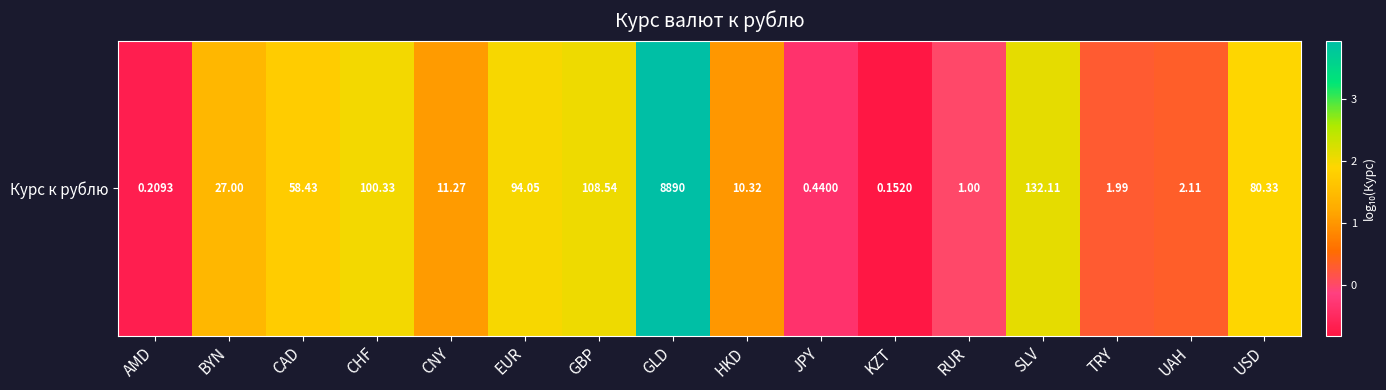

List the labels in order of value, smallest first.

KZT, AMD, JPY, RUR, TRY, UAH, HKD, CNY, BYN, CAD, USD, EUR, CHF, GBP, SLV, GLD